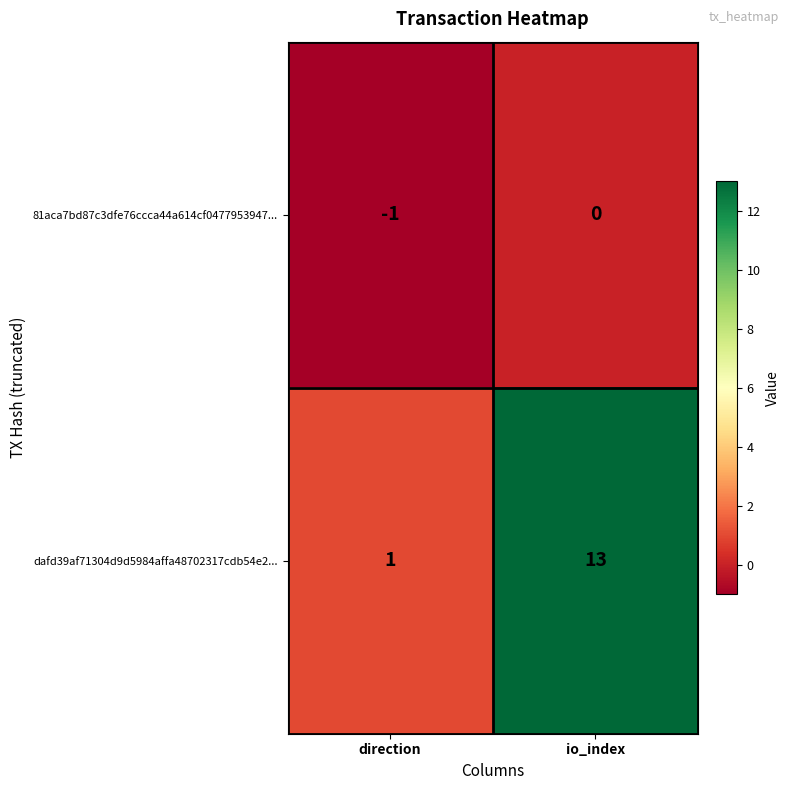

The value of dafd39af71304d9d5984affa48702317cdb54e2... at io_index is 13. True or false?

True